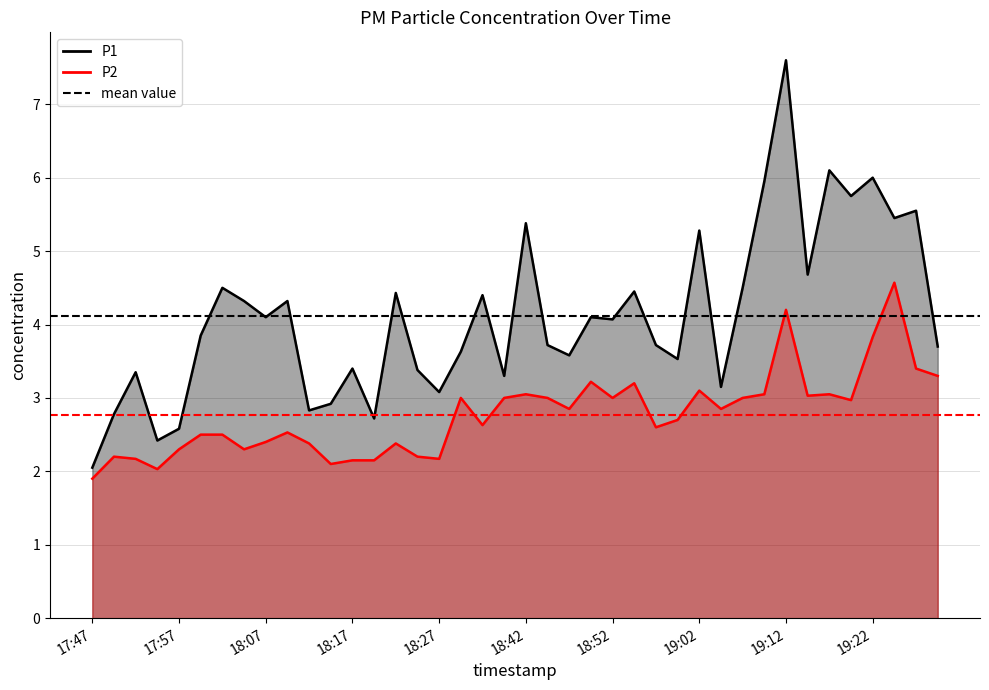

Read the P1 mean value at 17:47.

4.1